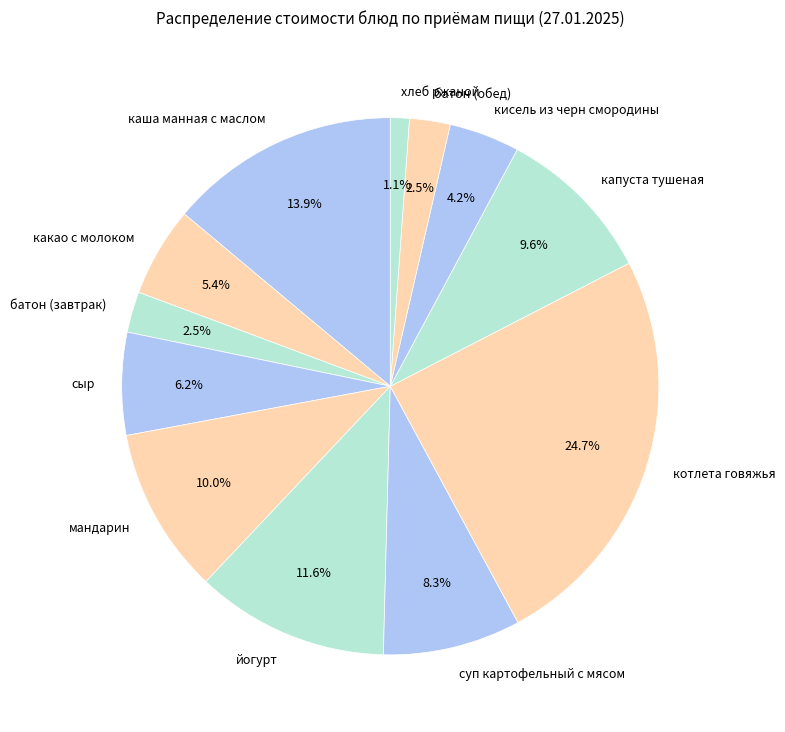

What is the ratio of the value at батон (завтрак) to the value at капуста тушеная?

0.3